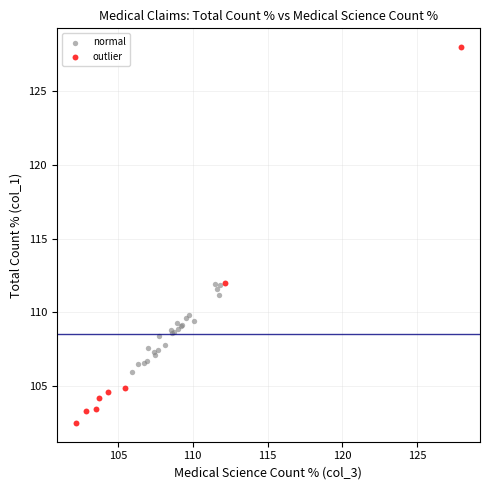

Which series reaches the maximum Y coordinate?

outlier